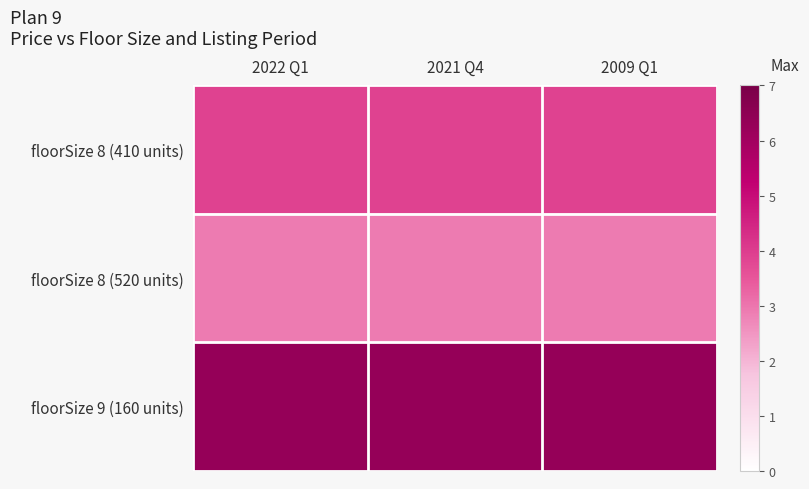

Which series has the largest total across all categories?

floorSize 9 (160 units)